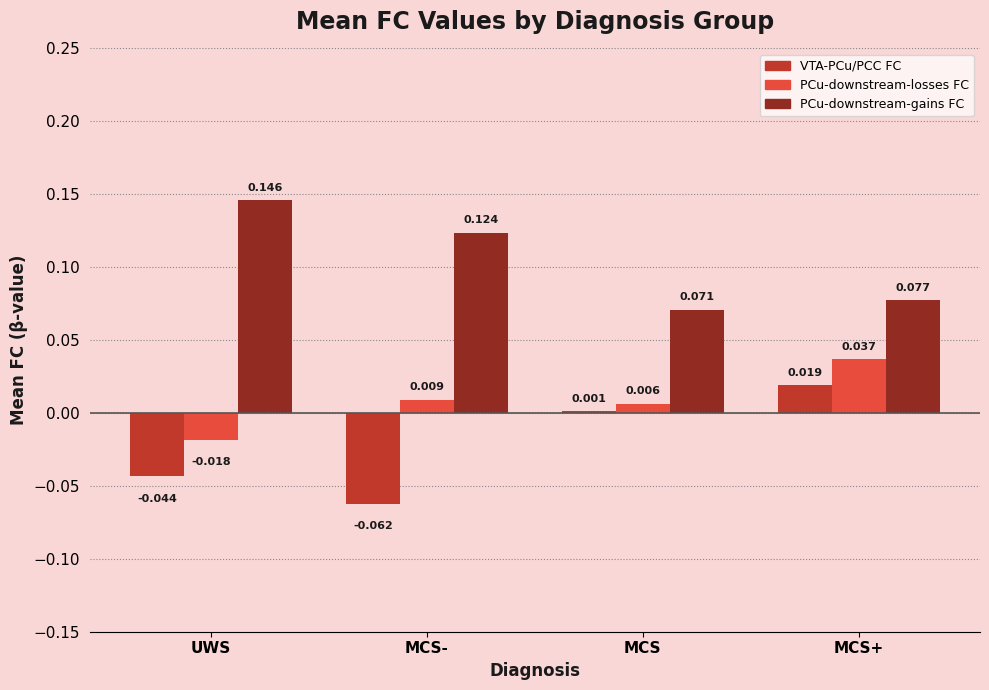

At which category does the chart reach its minimum across all series?

MCS-